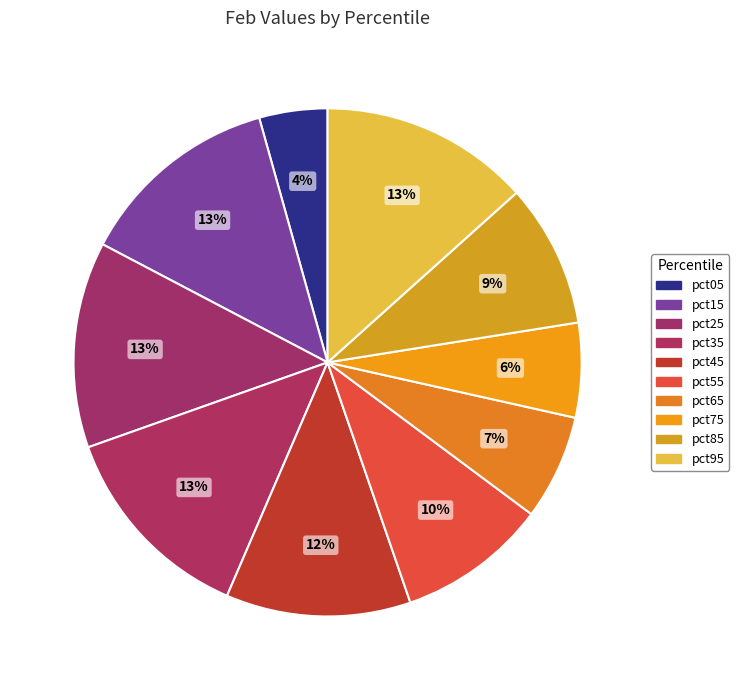

Which slice is the smallest?

pct05